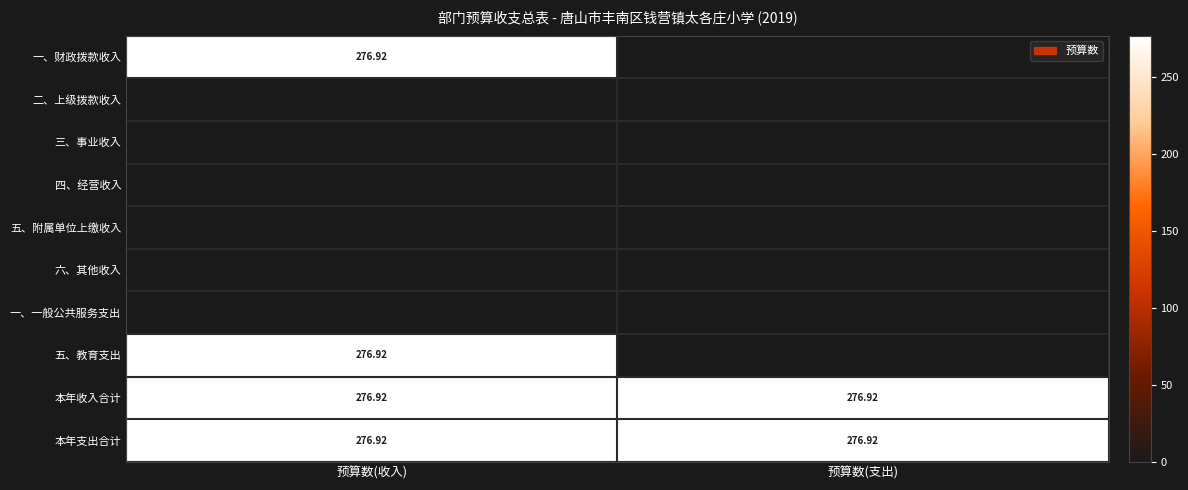

Rank the series at 预算数(支出) from highest to lowest value.

本年收入合计, 本年支出合计, 一、财政拨款收入, 二、上级拨款收入, 三、事业收入, 四、经营收入, 五、附属单位上缴收入, 六、其他收入, 一、一般公共服务支出, 五、教育支出